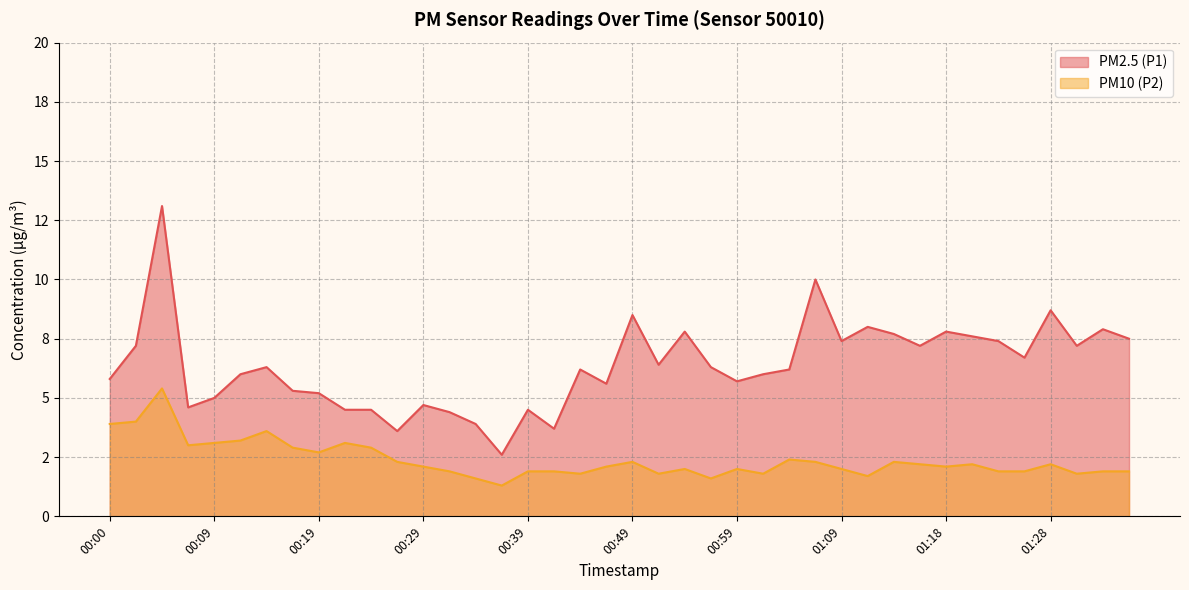

Which series has the largest total across all categories?

PM2.5 (P1)